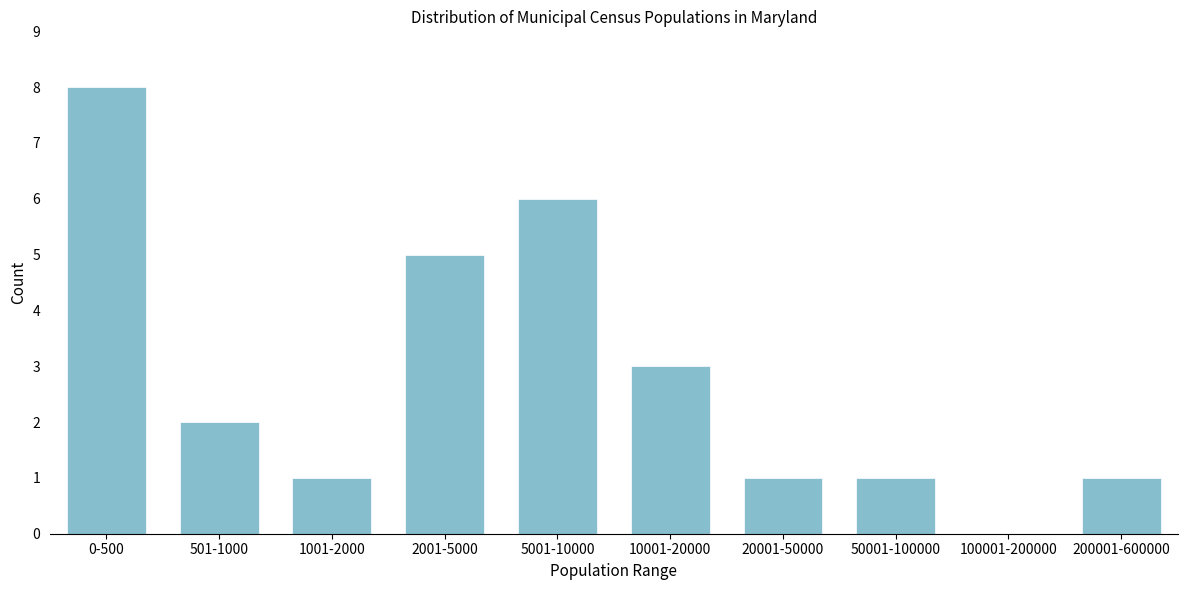

Reading right to left, extract all data points from this chart.

200001-600000=1	100001-200000=0	50001-100000=1	20001-50000=1	10001-20000=3	5001-10000=6	2001-5000=5	1001-2000=1	501-1000=2	0-500=8